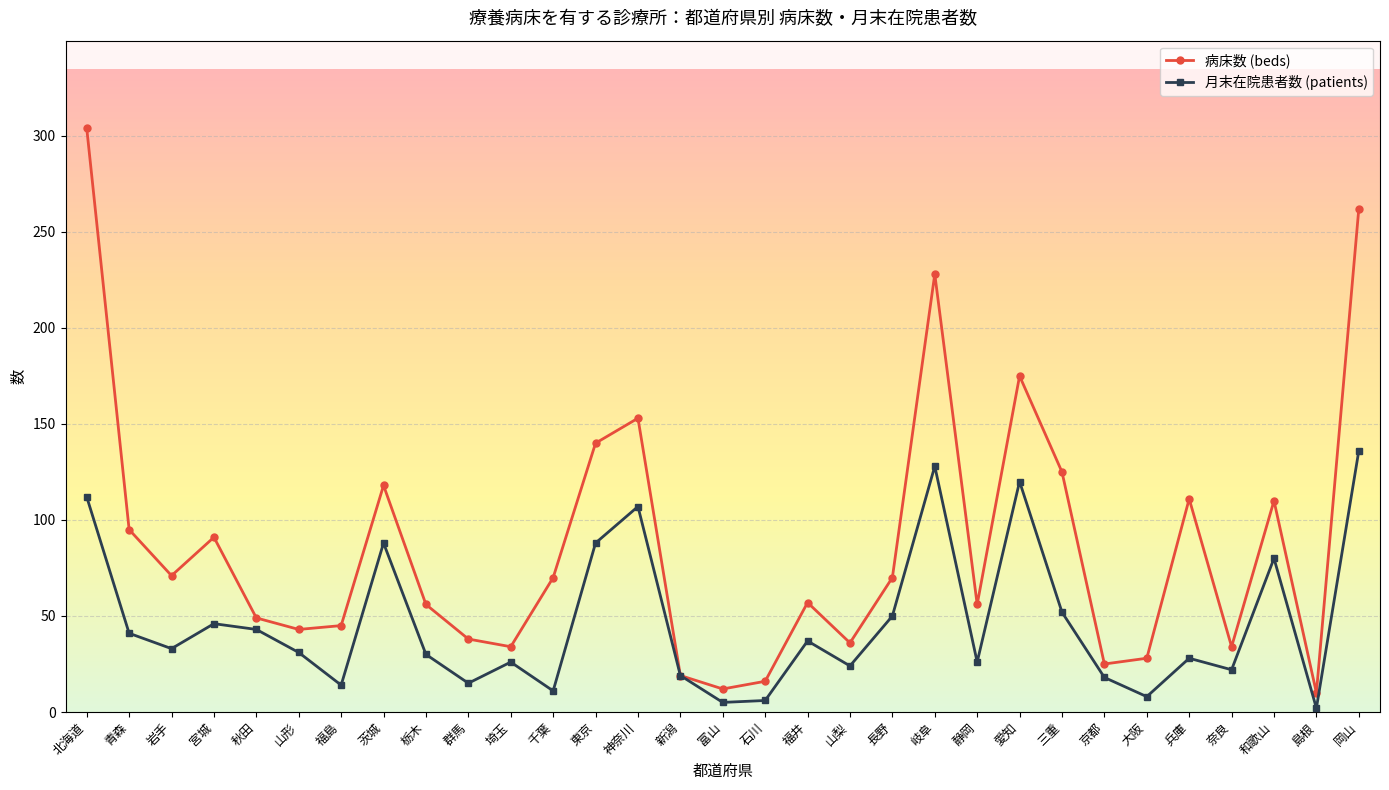

What is the sum of the 月末在院患者数 (patients) values at 岐阜 and 石川?

134